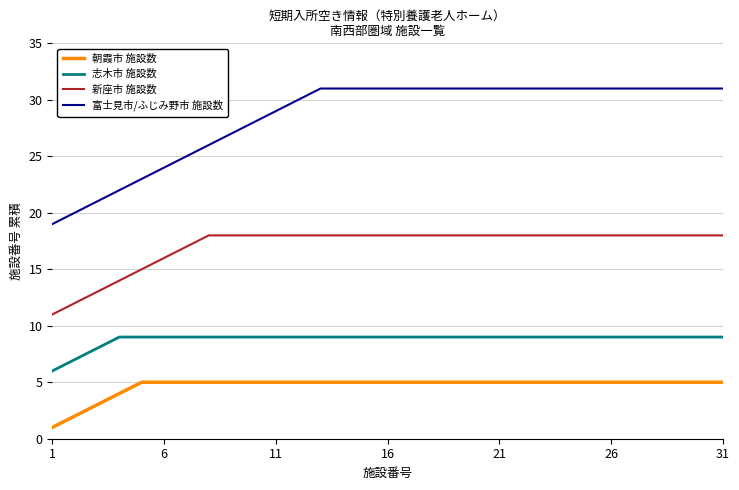

What is the maximum value for 新座市 施設数?

18